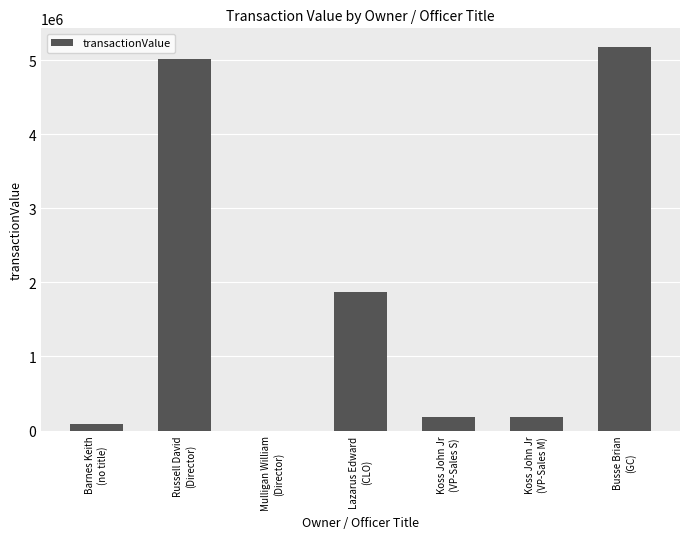

Which category has the highest value across all series?

Busse Brian
(GC)